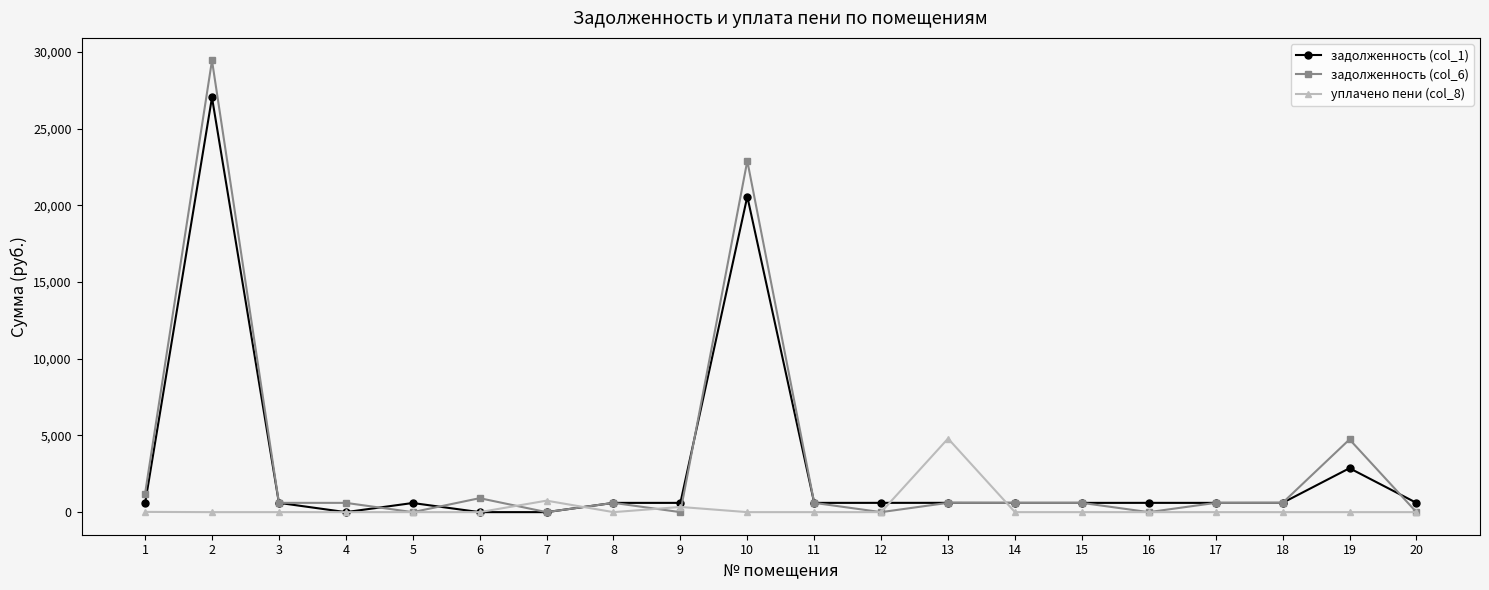

Rank the series by their maximum value, from highest to lowest.

задолженность (col_6), задолженность (col_1), уплачено пени (col_8)